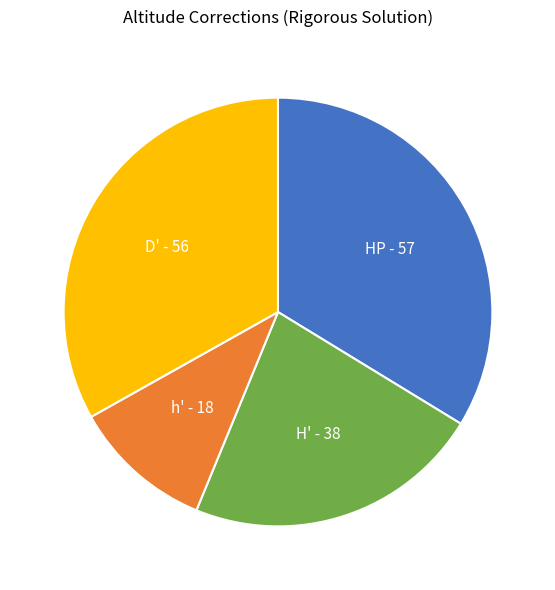

Does D' account for over 50% of the chart?

No